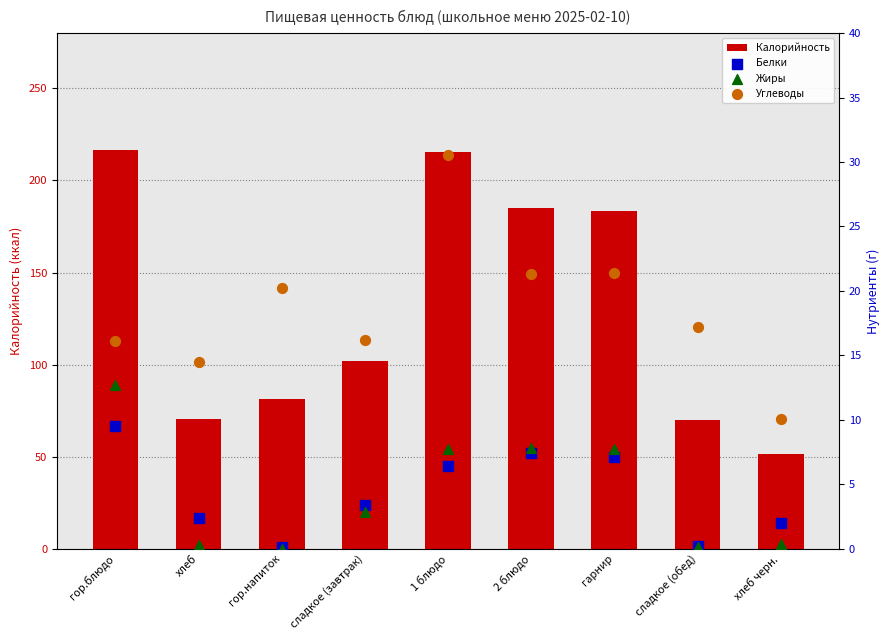

Which series reaches the maximum Y coordinate?

Калорийность